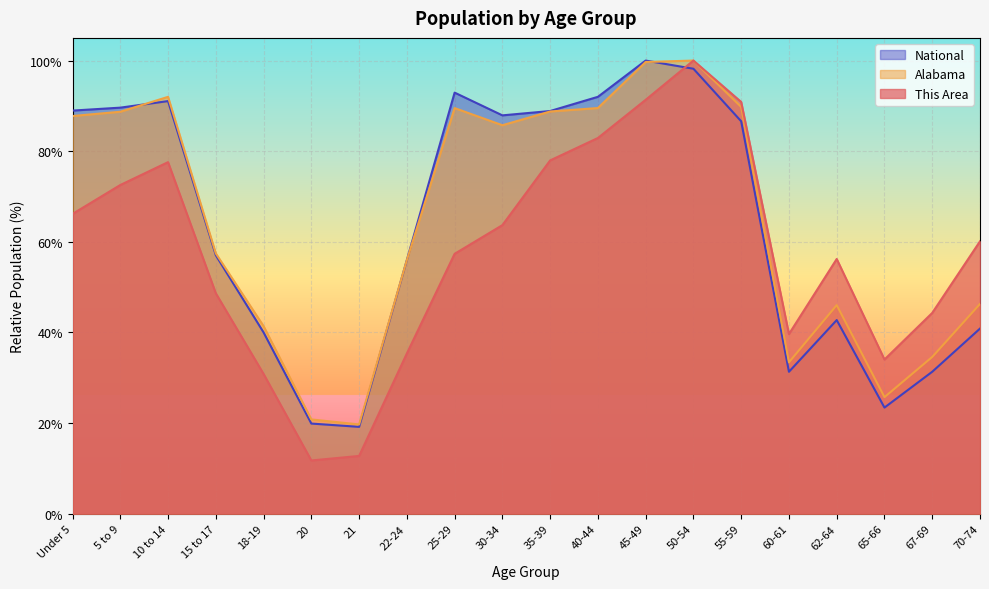

At which label is National closest to 59?

15 to 17